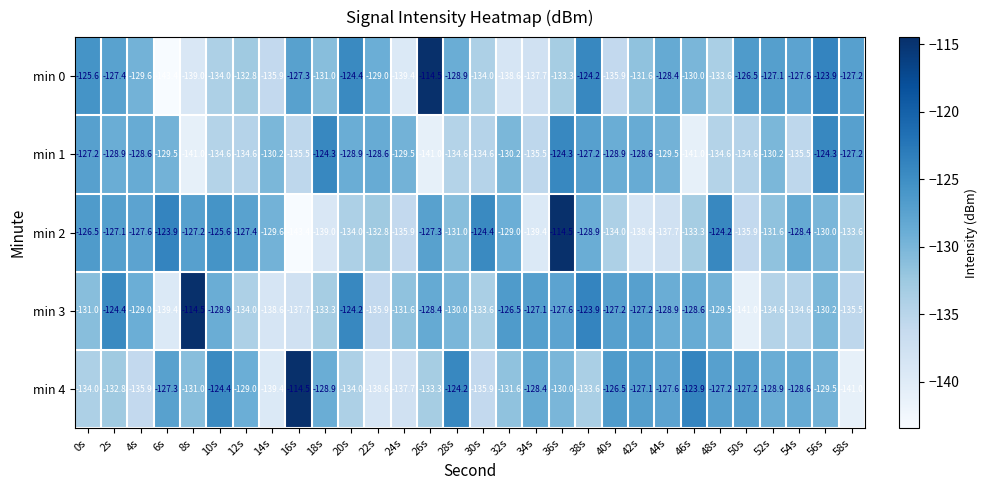

The min 4 series shows -204.8 at 56s. True or false?

False